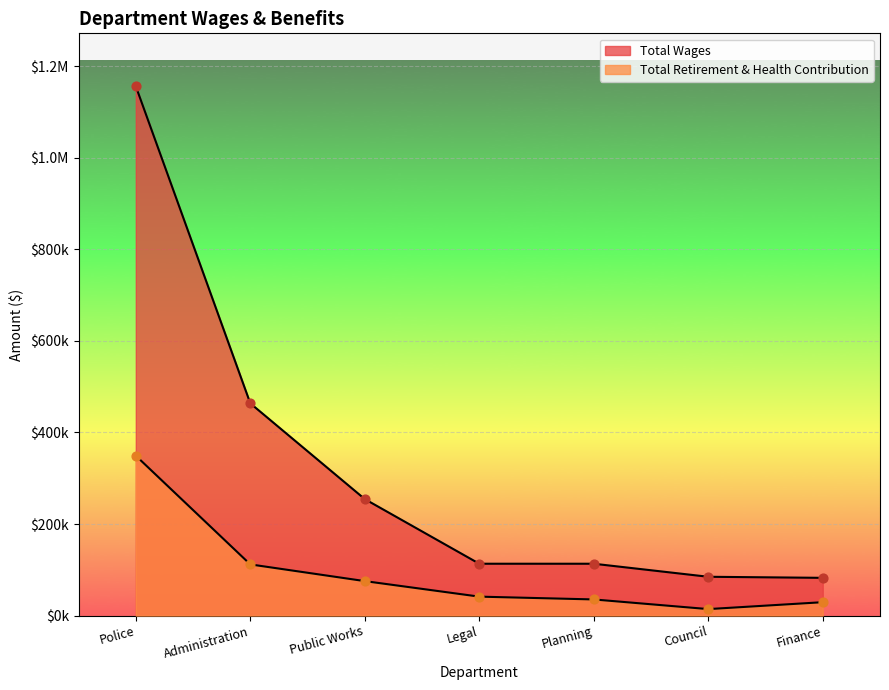

Which series has the largest Y range (max minus min)?

Total Wages